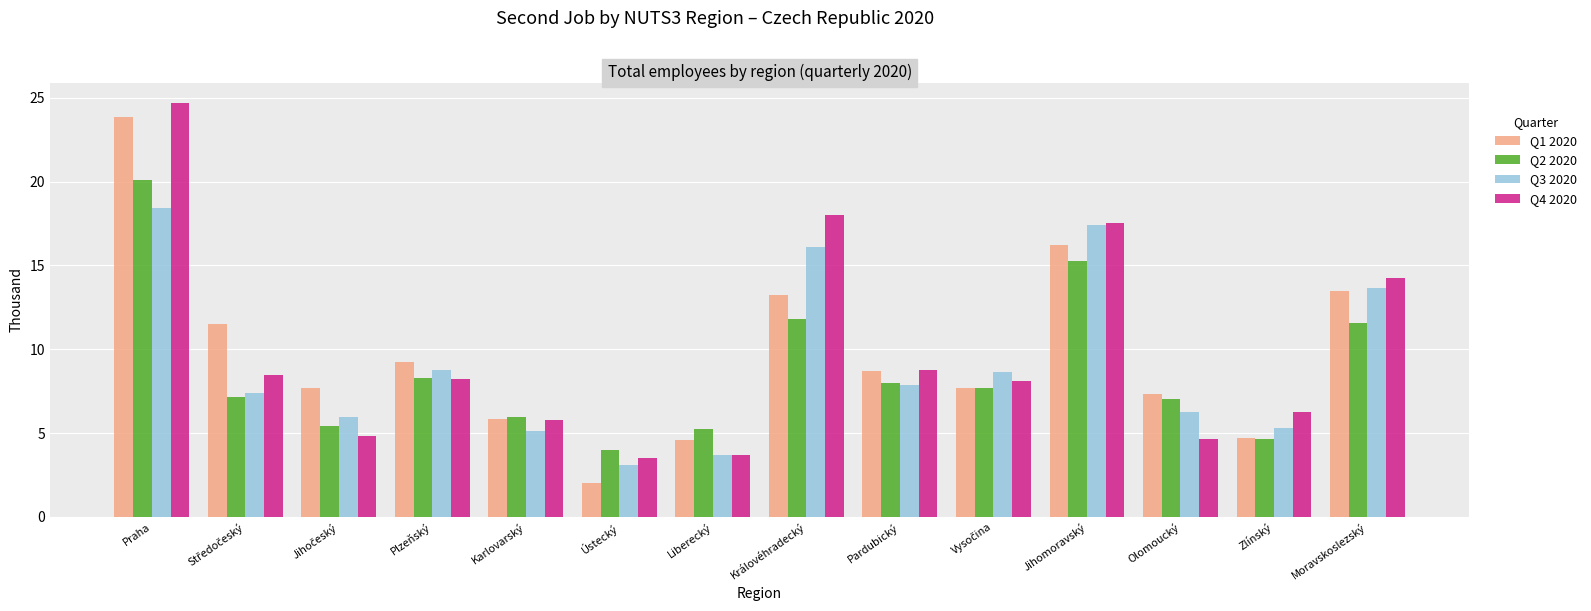

The value of Q3 2020 at Liberecký is 3.7. True or false?

True